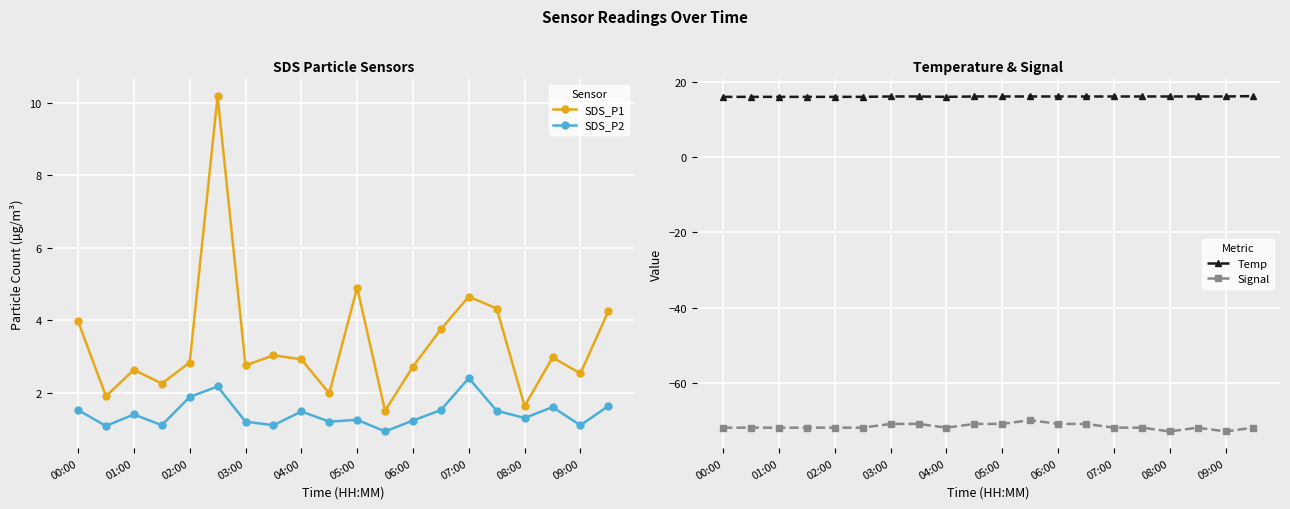

Which series has the largest total across all categories?

Temp